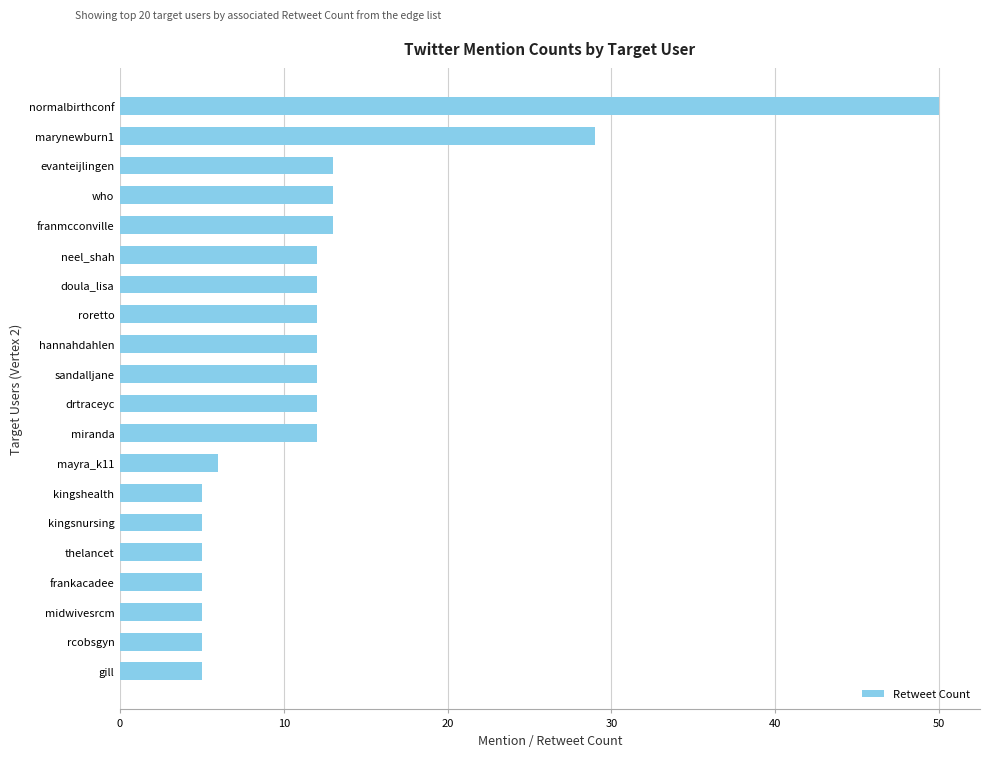

What is the average value?

12